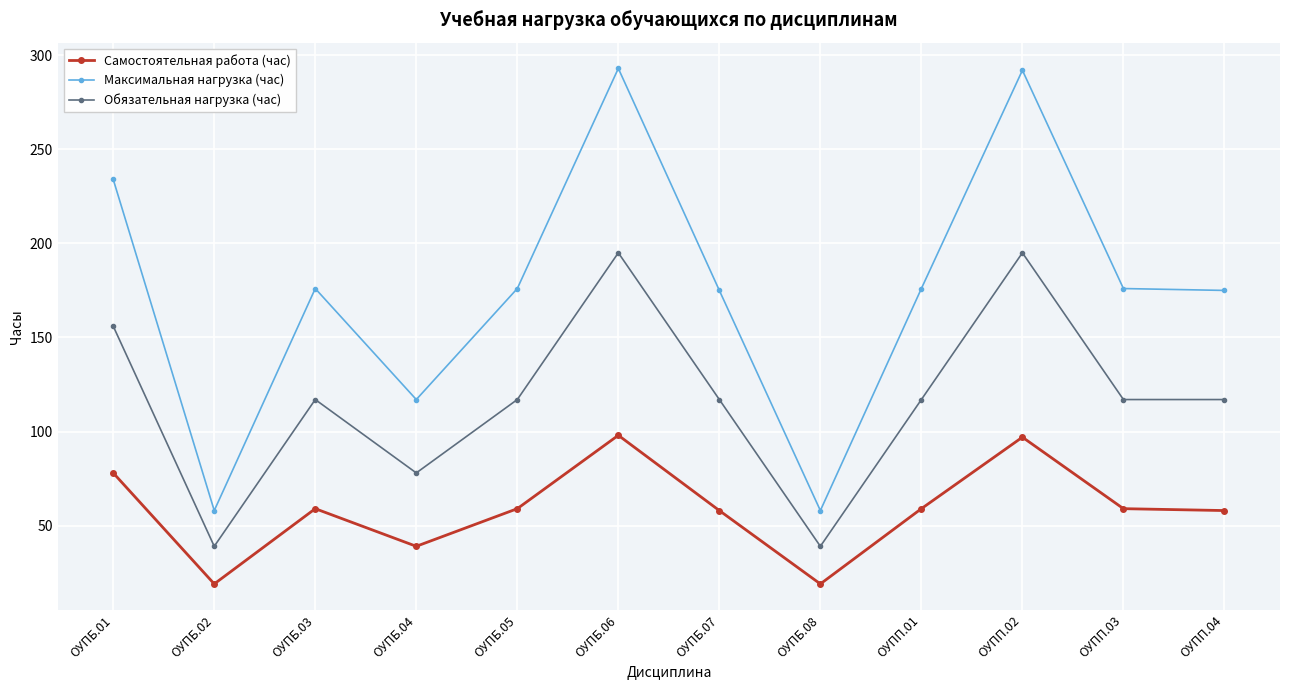

What is the label of the 6th point from the left?

ОУПБ.06